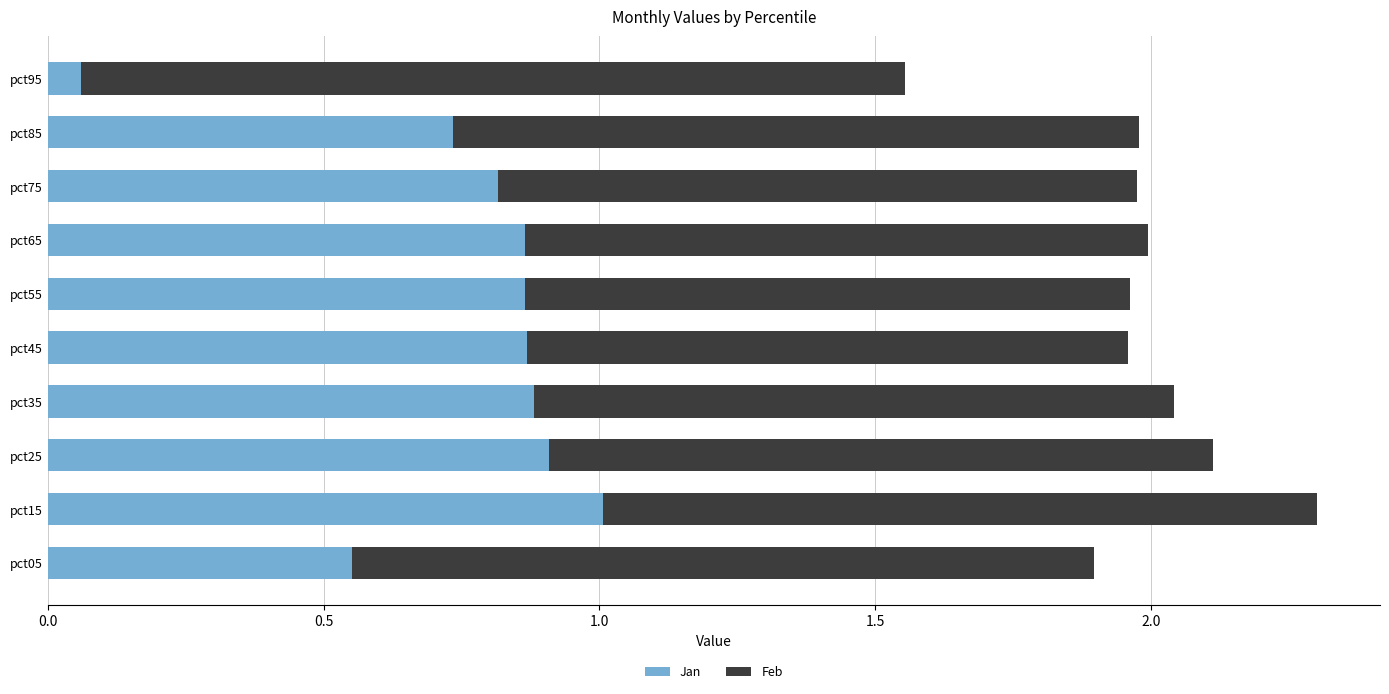

The Jan series shows 0.4 at pct55. True or false?

False